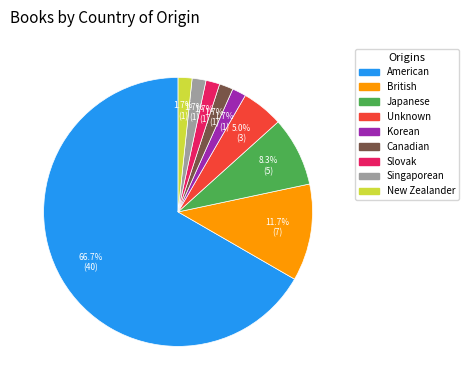

Between Canadian and Unknown, which is larger?

Unknown